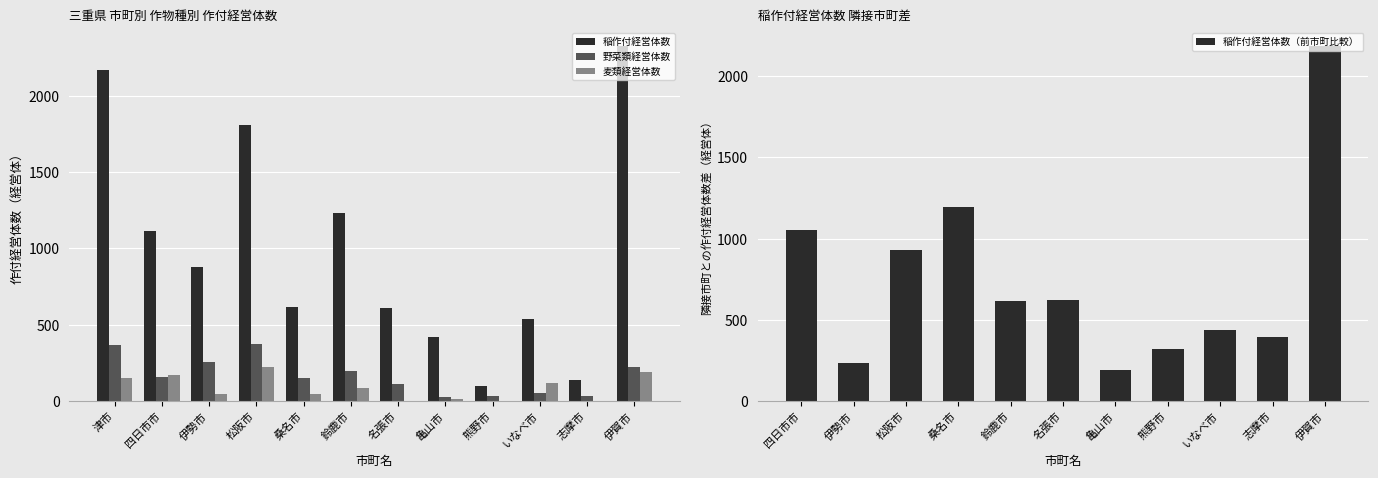

What is the label of the 10th bar from the left?

いなべ市